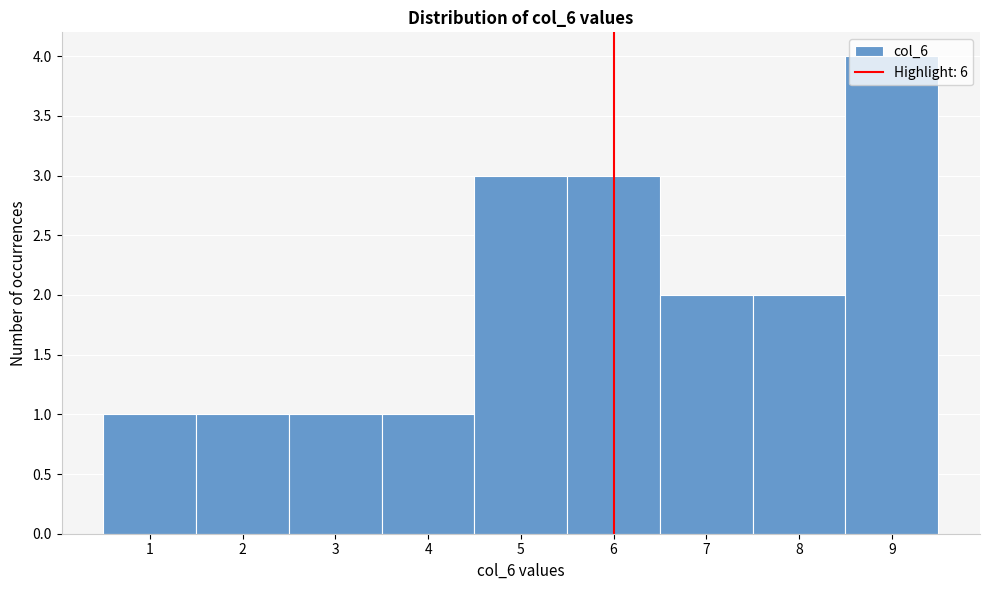

What is the height of the bar covering 2.5 to 3.5 on the x-axis? The values are not printed on the chart, so give them approximately, as read against the axis.

1